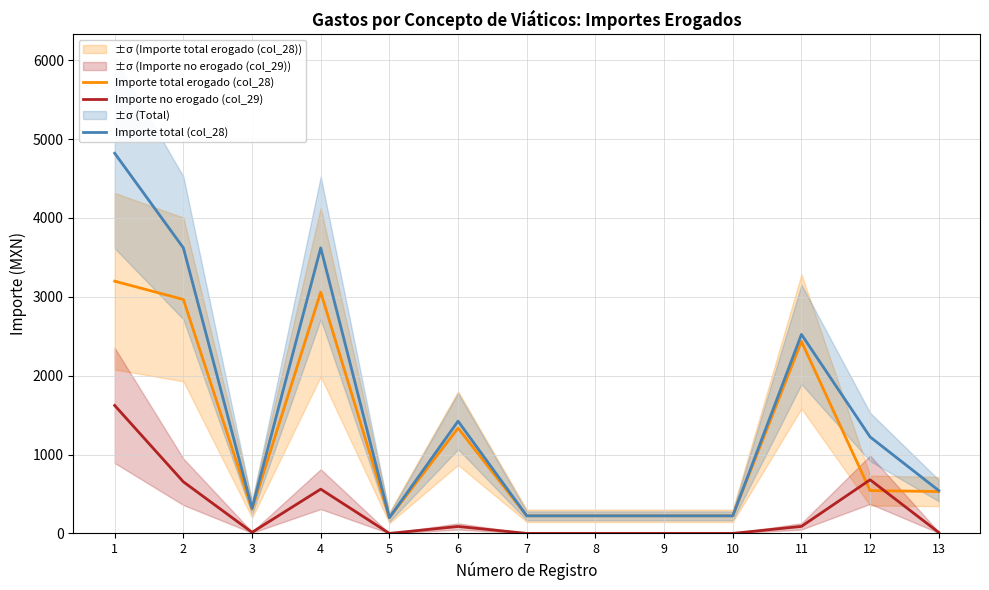

The Importe no erogado (col_29) series shows -932.0 at 8. True or false?

False